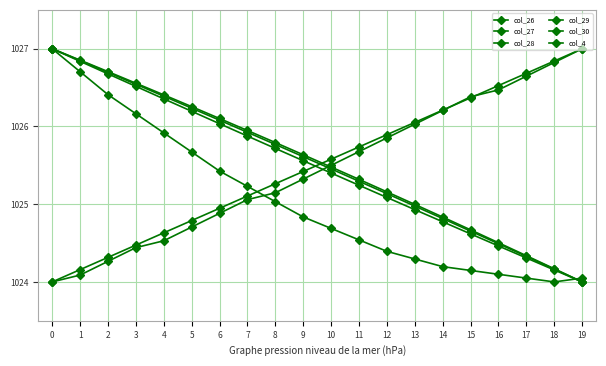

True or false: col_26 and col_30 cross at least once.

False